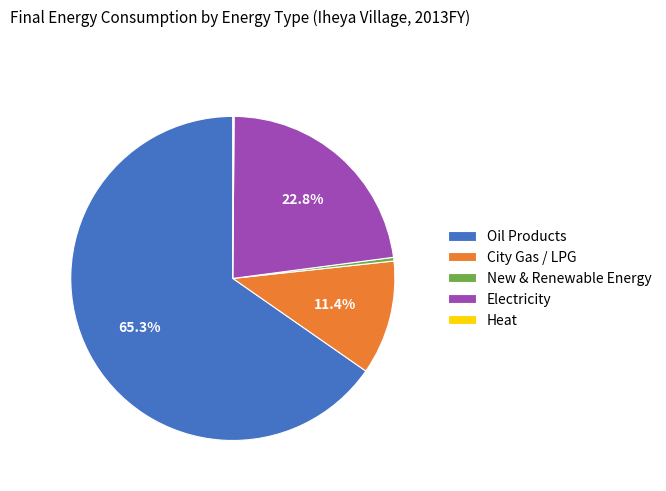

Which slice is the largest?

Oil Products